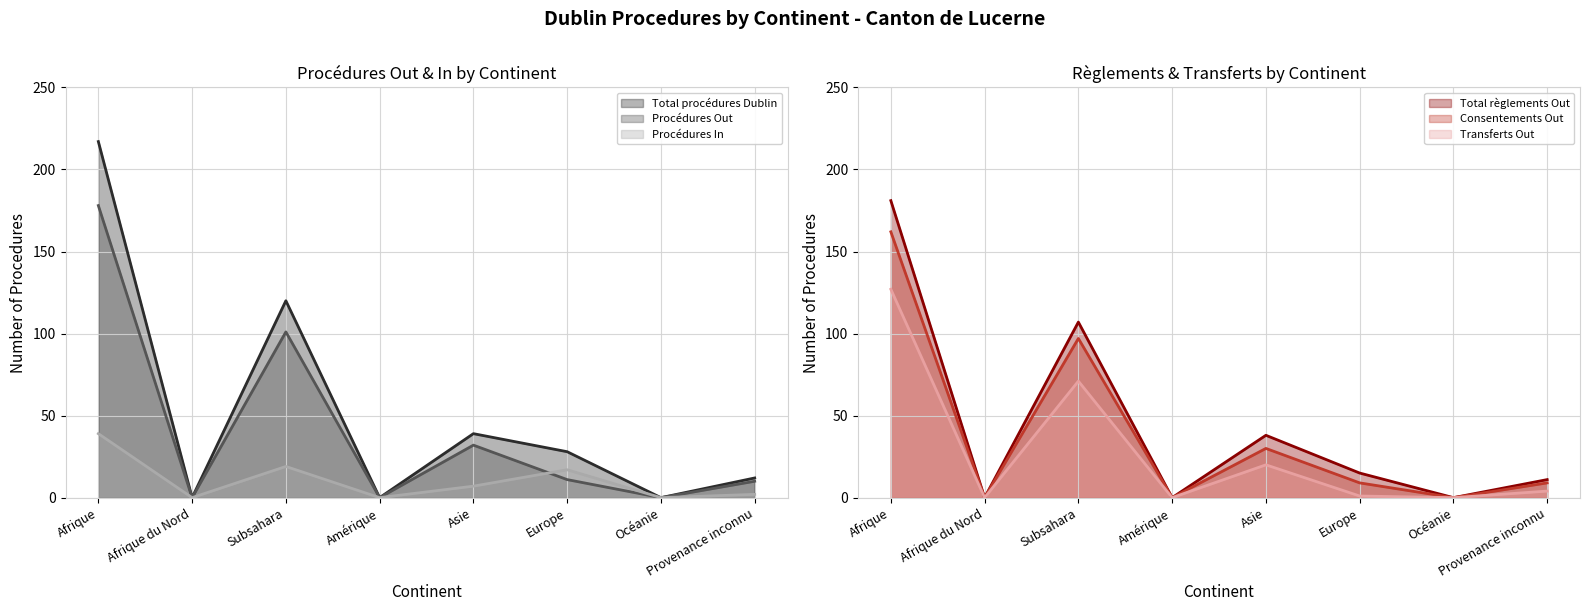

The value of Transferts Out at Océanie is -73. True or false?

False